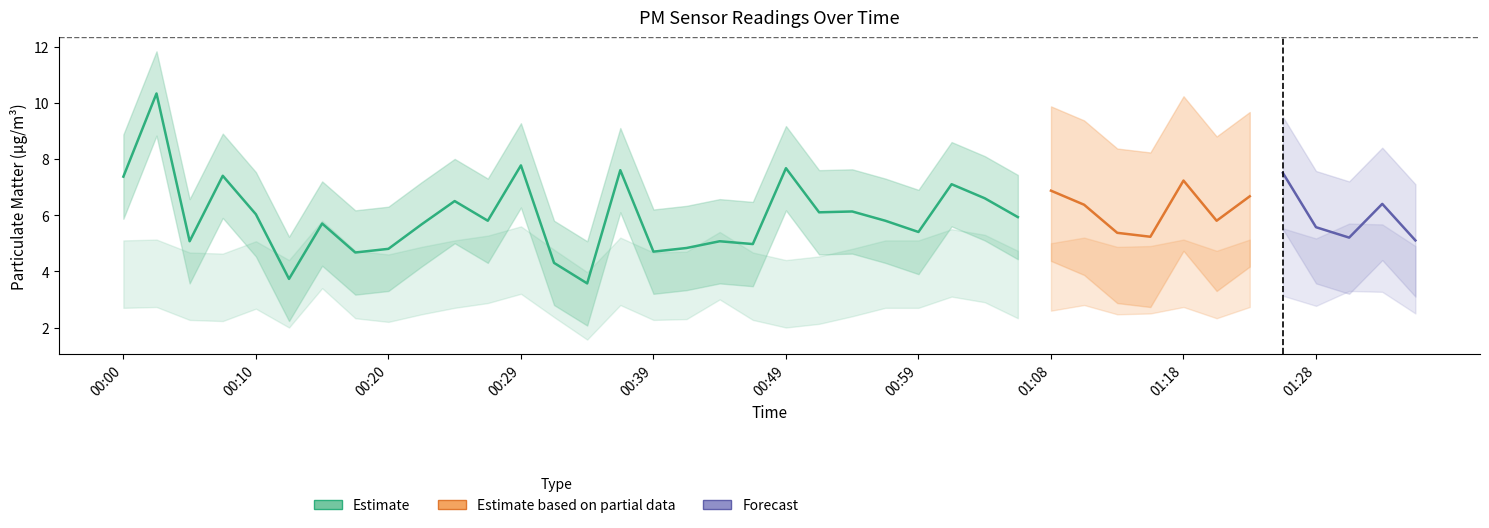

What is the difference between the P1 values at 00:17 and 01:13?

0.7